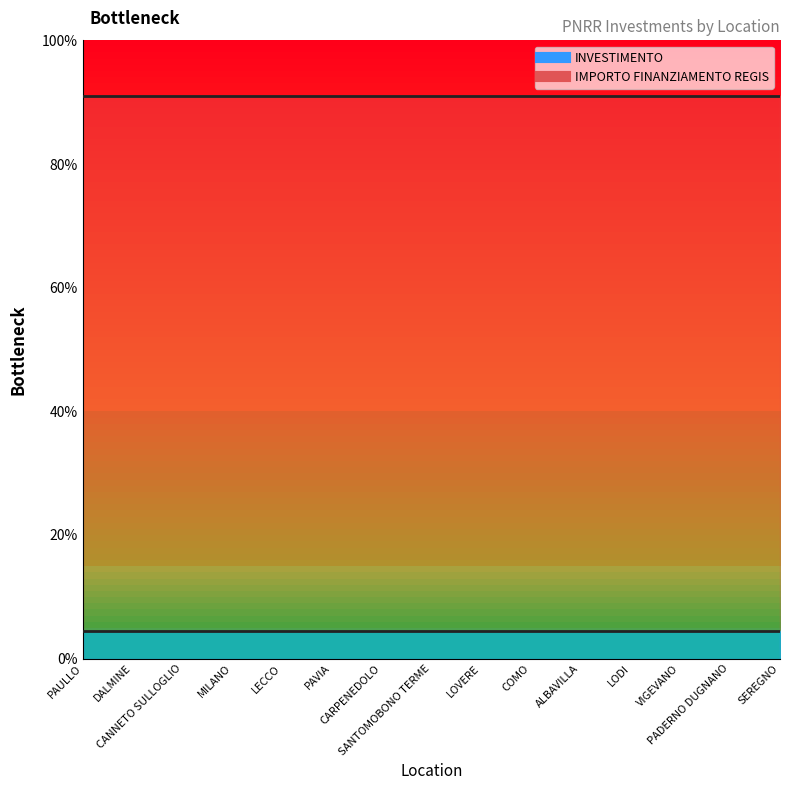

Is it true that INVESTIMENTO equals 4.5 at MILANO?

True